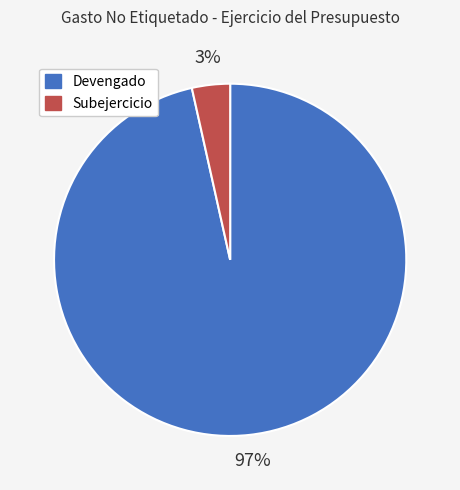

Which slice is the largest?

Devengado